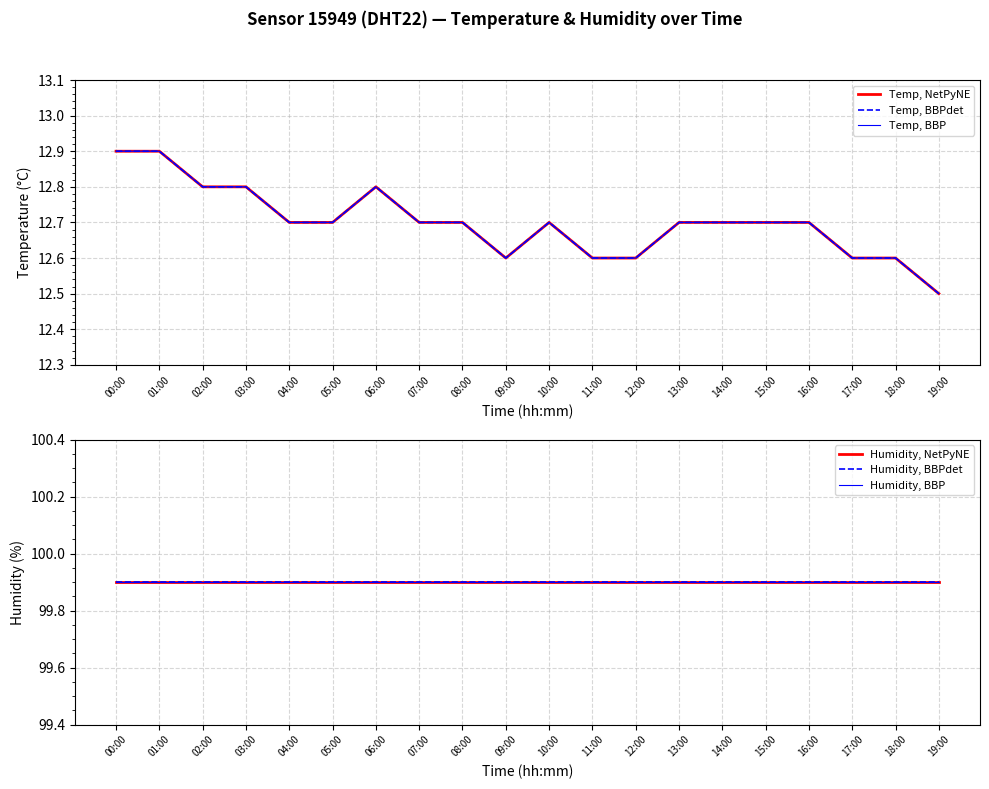

Where is the first local maximum for Temp, NetPyNE?

06:00